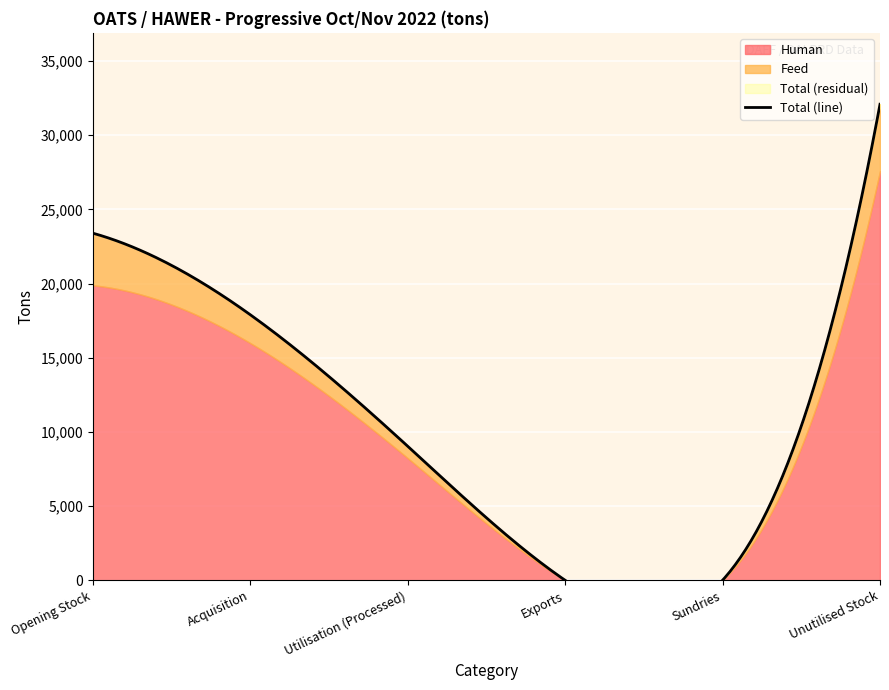

List the series in order of their peak value, highest first.

Total, Human, Feed